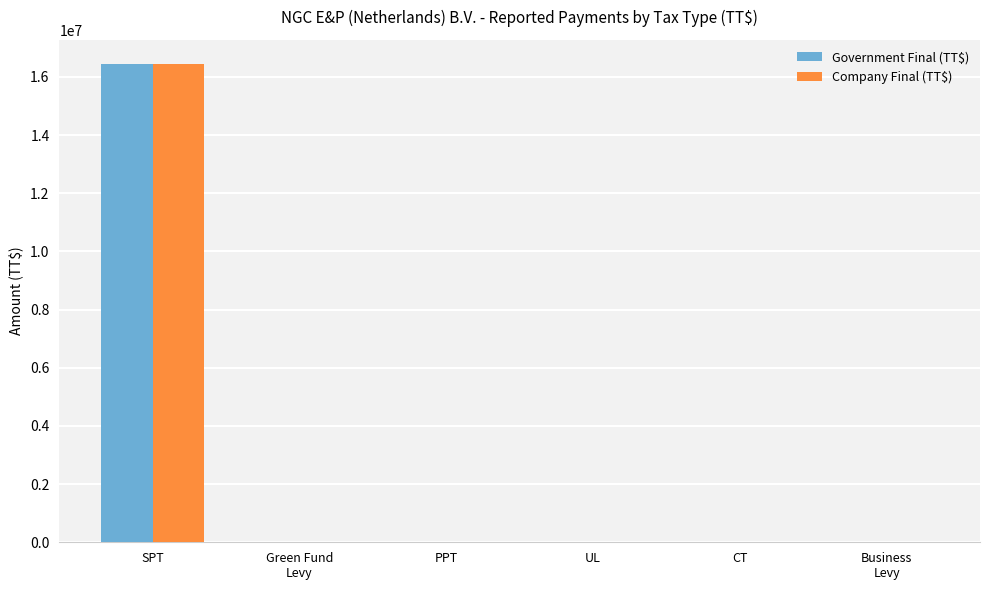

What is the average value of the Company Final (TT$) series?

2741888.0